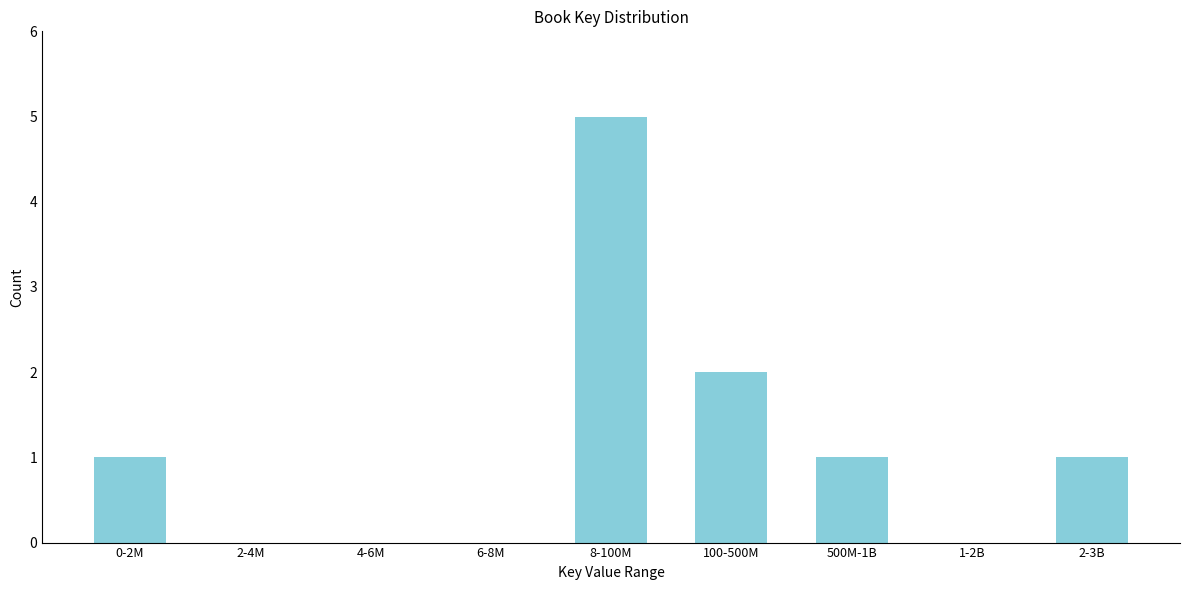

Reading left to right, extract all data points from this chart.

0-2M=1	2-4M=0	4-6M=0	6-8M=0	8-100M=5	100-500M=2	500M-1B=1	1-2B=0	2-3B=1